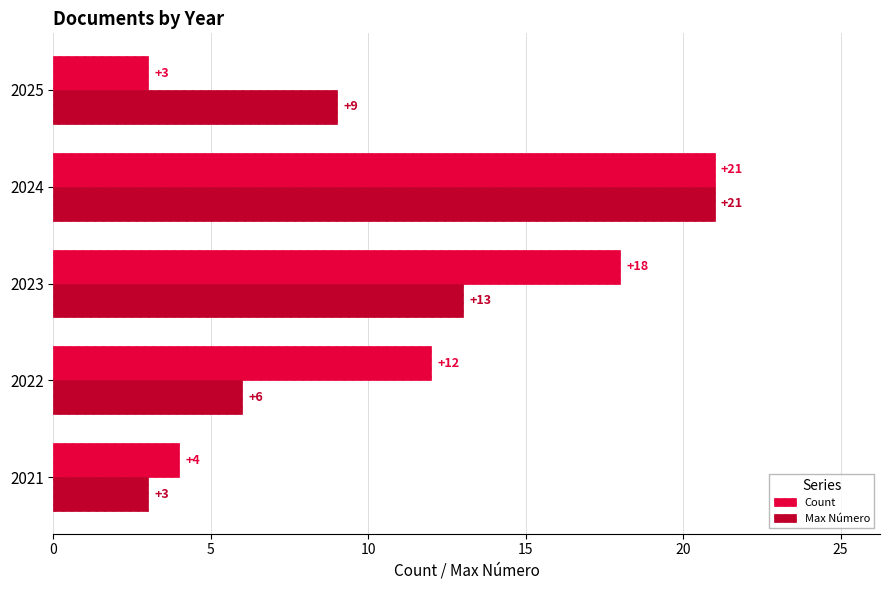

Which series has the largest total across all categories?

Count